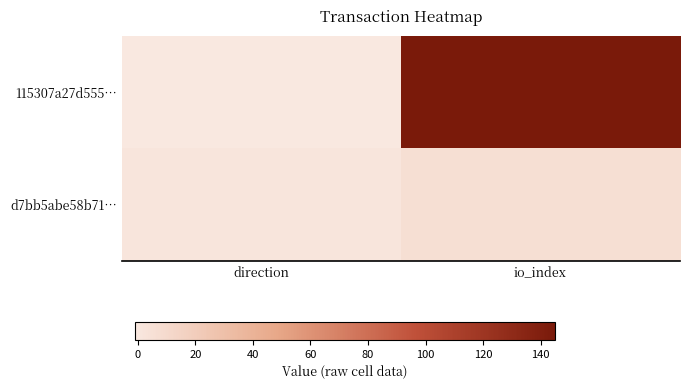

What is the difference between the highest and lowest values at direction?

2